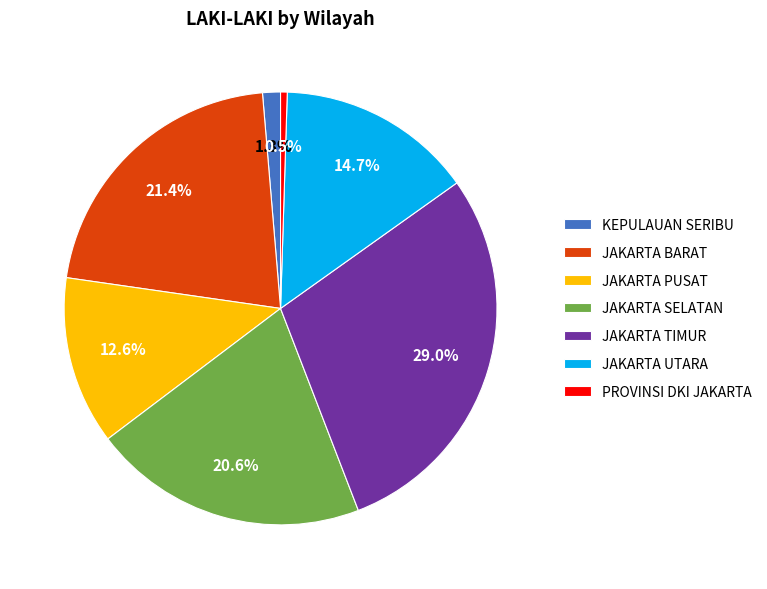

How many segments does this pie chart have?

7